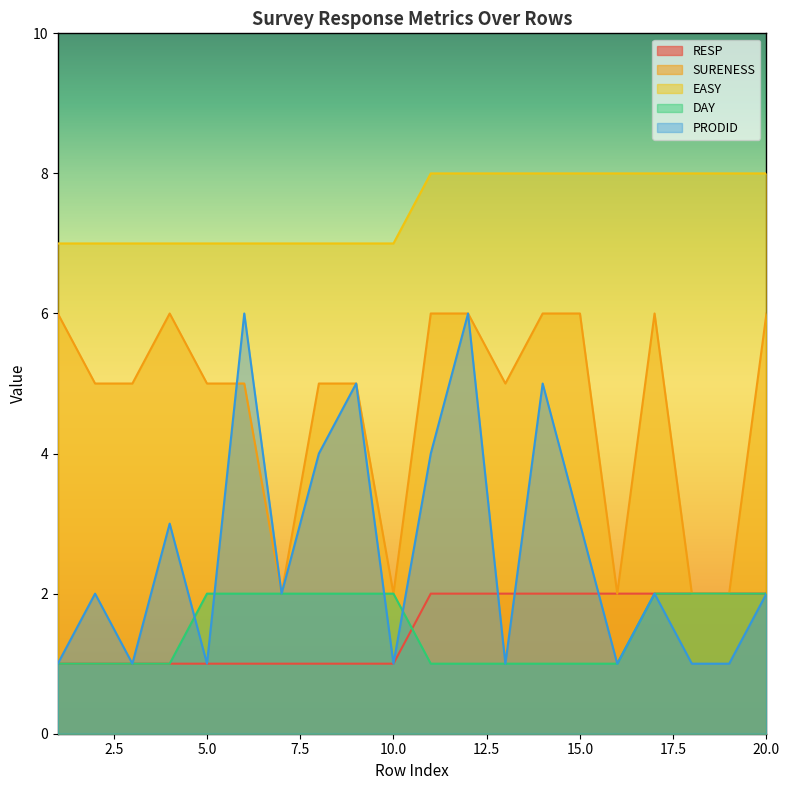

True or false: EASY and DAY cross at least once.

False